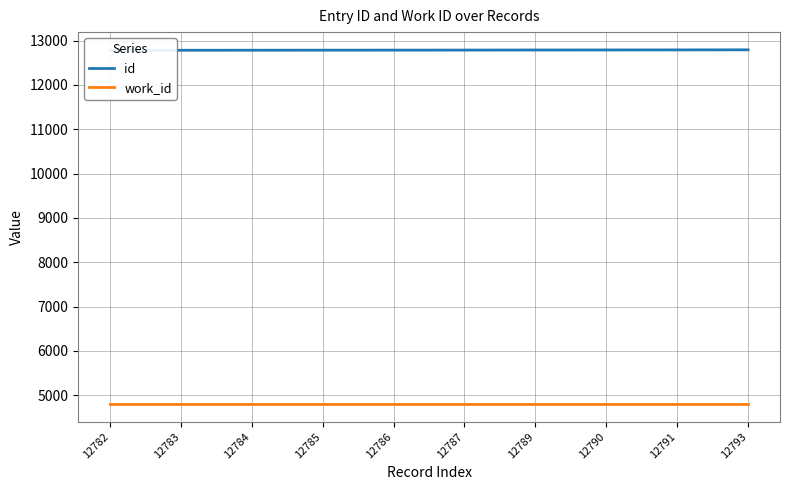

Does the chart display data point markers on the line(s)?

No